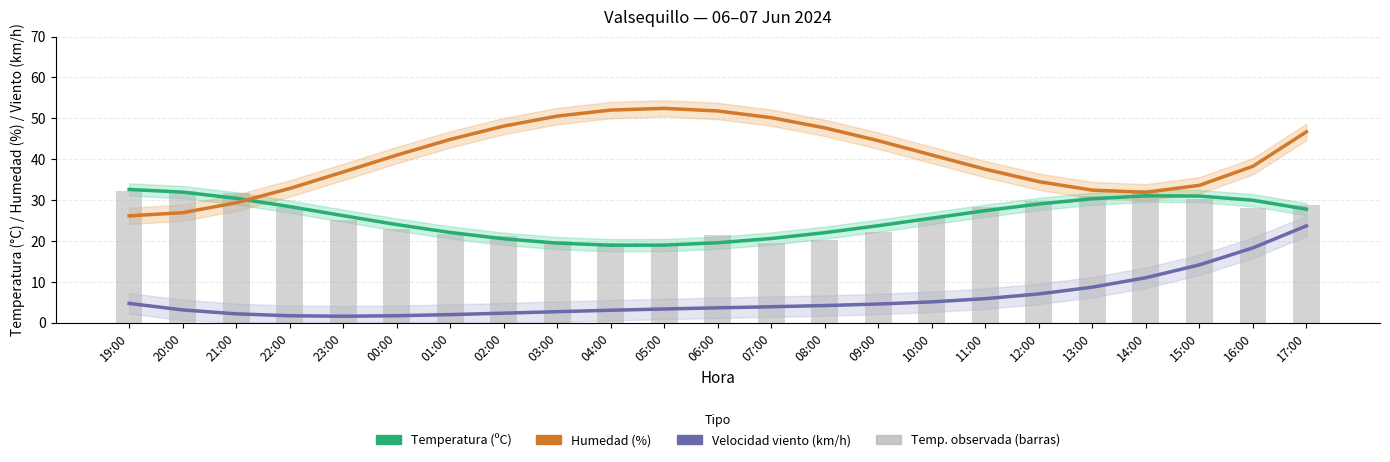

What is the label of the 16th bar from the left?

10:00